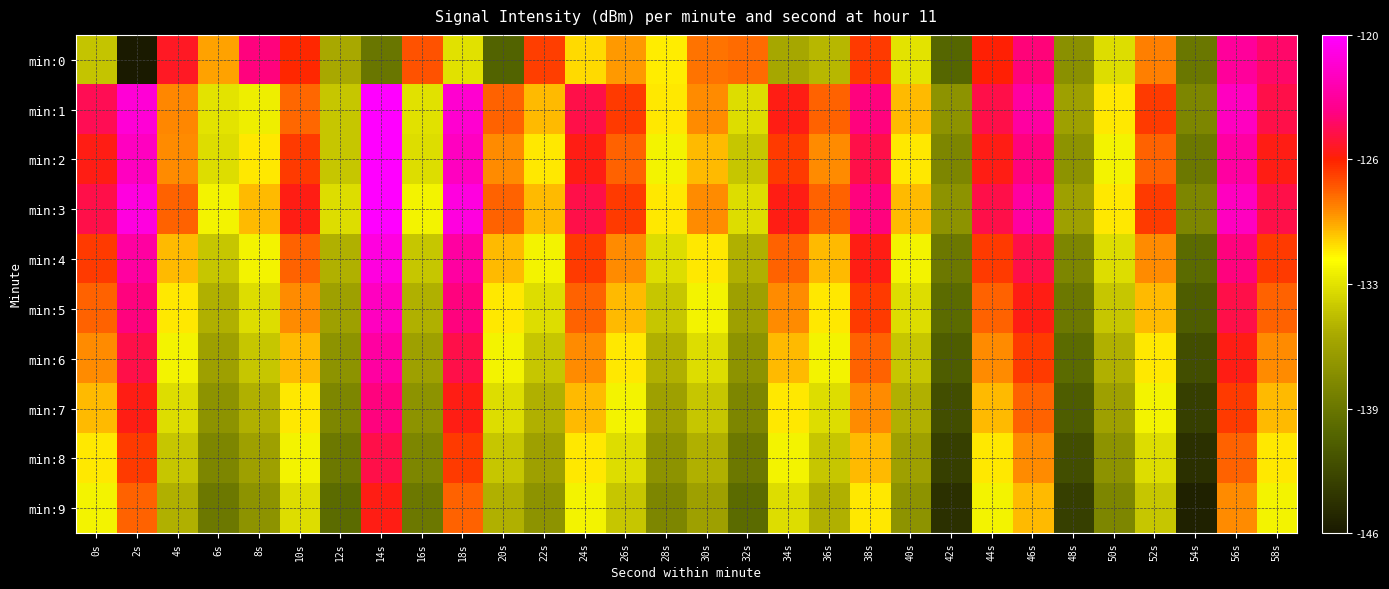

What is the total value across all series at 58s?

-1277.4